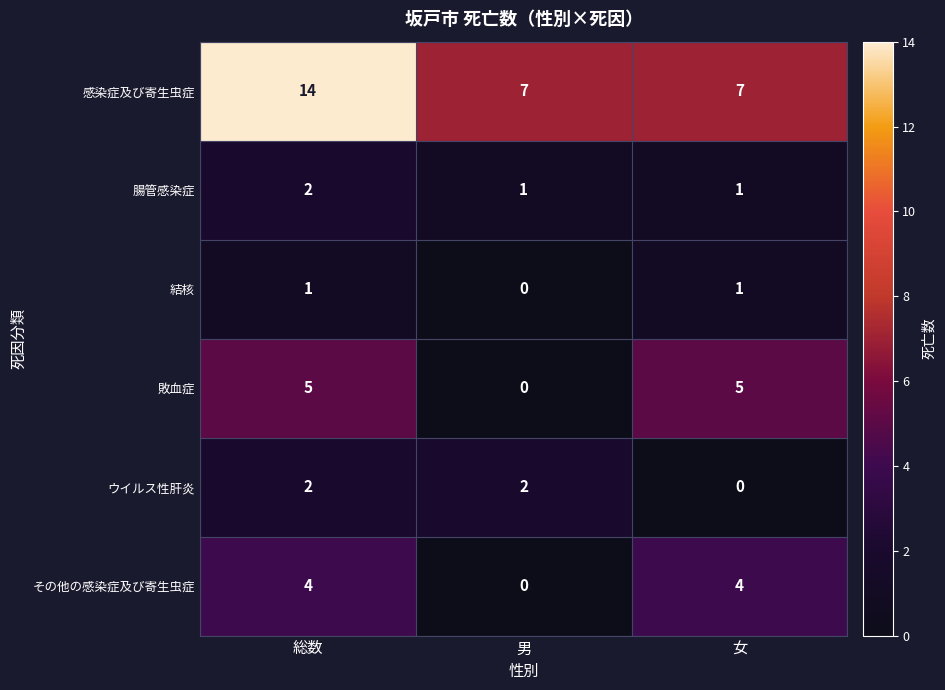

True or false: 結核 has a value of 0 at 男.

True